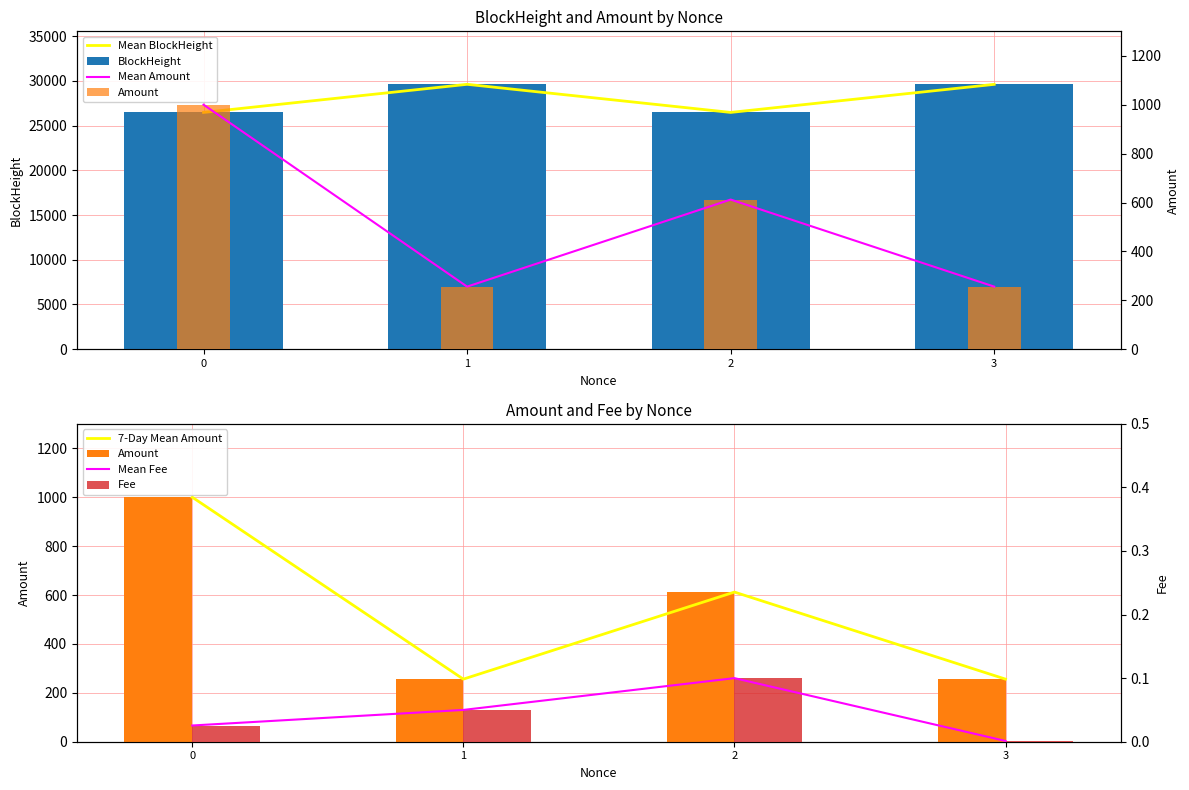

The value of BlockHeight at 1 is 17789.7. True or false?

False